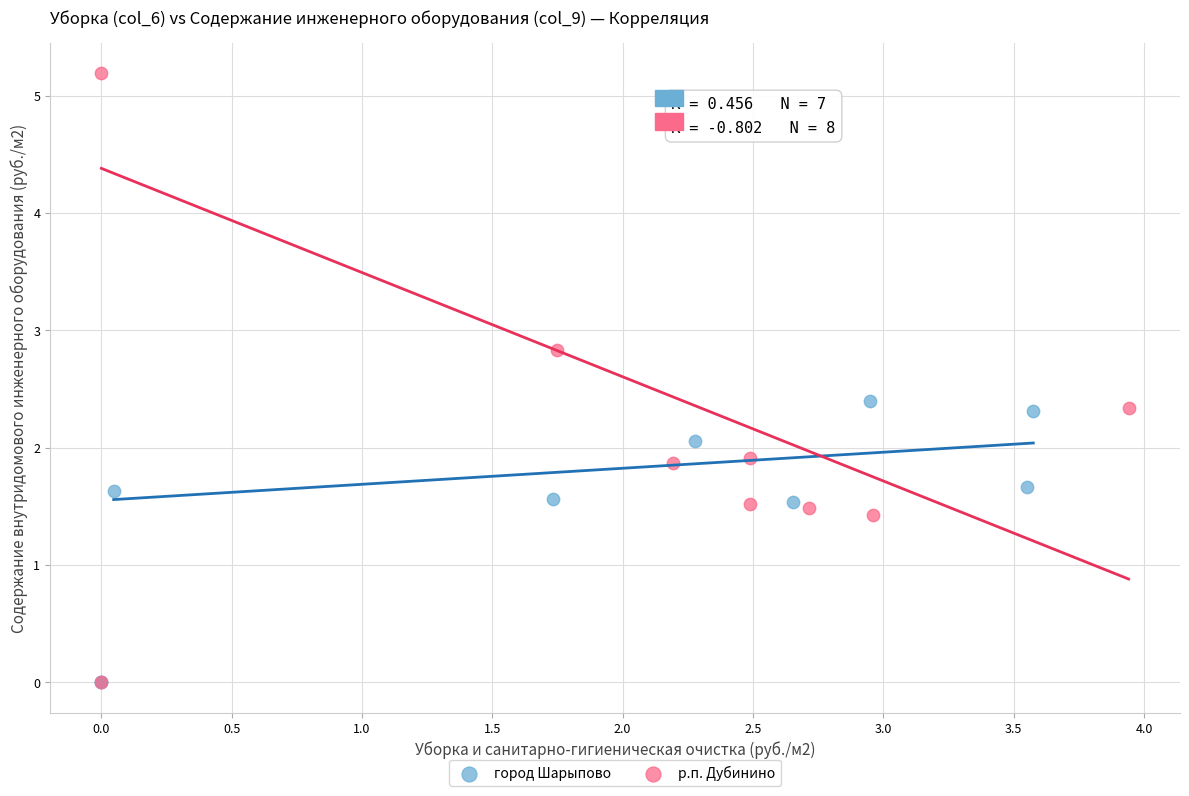

What are all the series names shown in the legend?

город Шарыпово, р.п. Дубинино